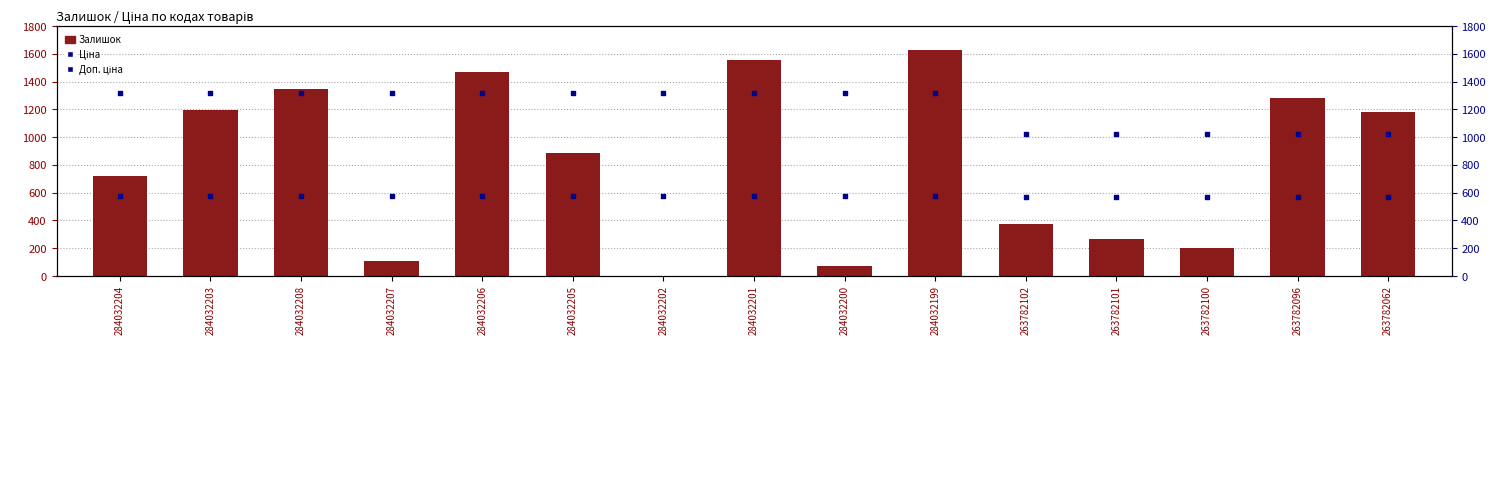

What are all the series names shown in the legend?

Залишок, Ціна, Доп. ціна